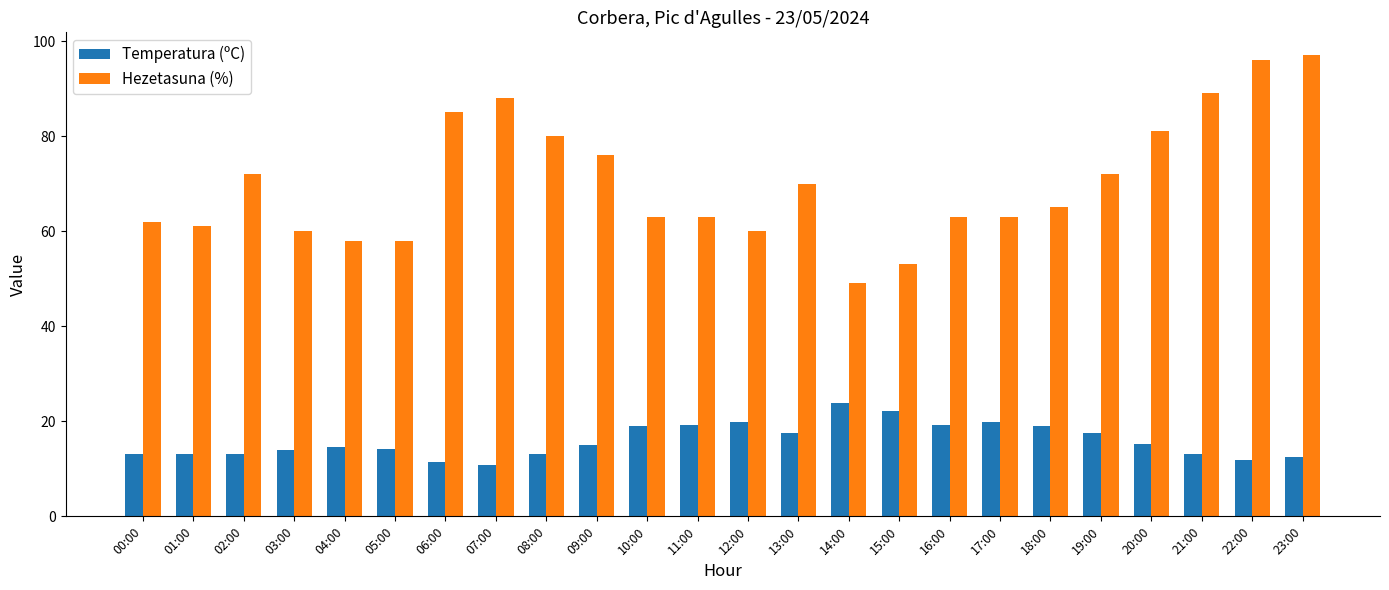

What is the greatest value displayed?

97.0